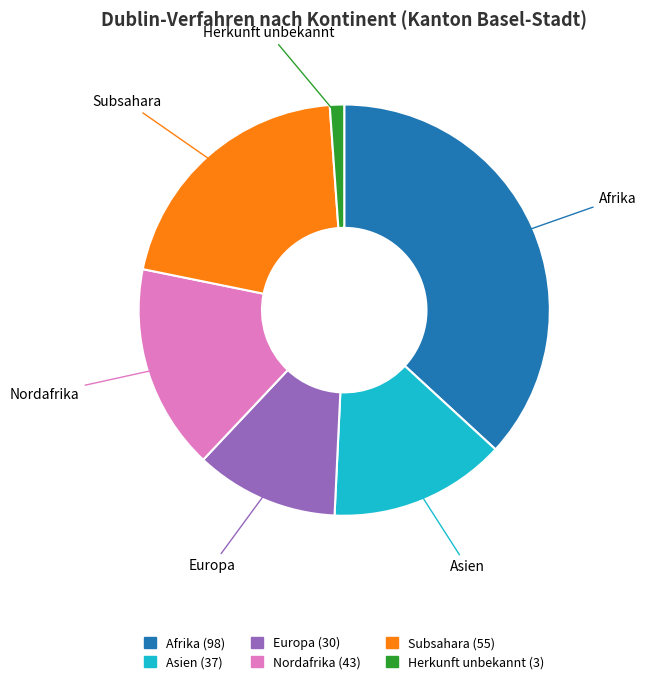

Is there any slice that represents more than half of the pie?

No